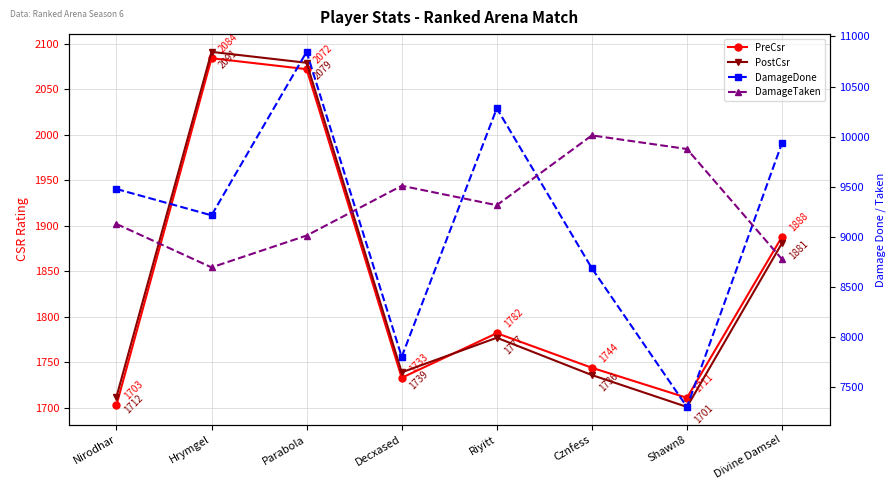

How many interior local valleys does the PostCsr series have?

2